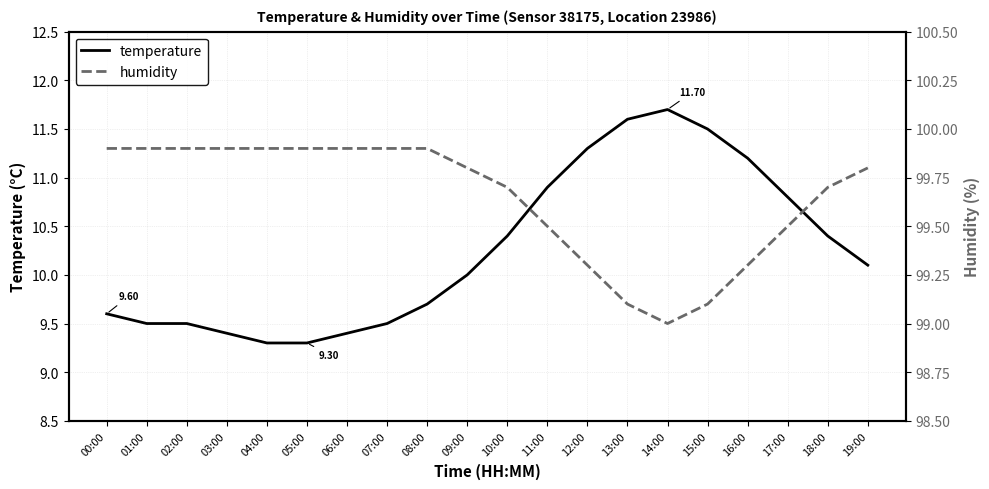

At which category does humidity reach its first local valley?

14:00